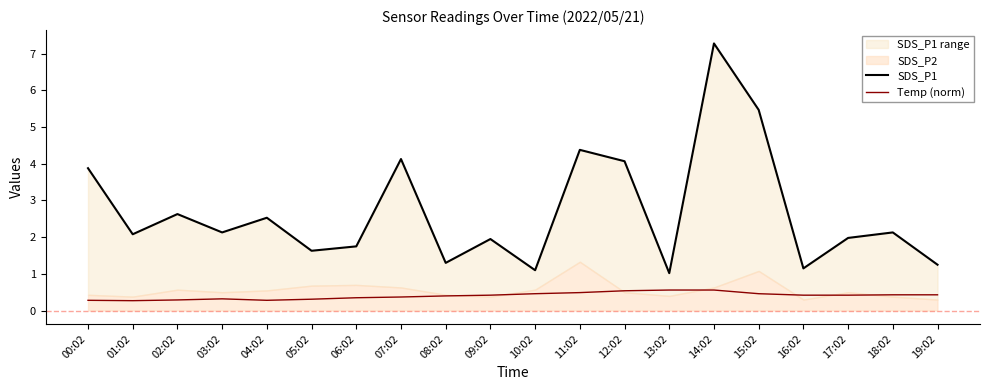

Reading right to left, what are all the values shown in this chart?

SDS_P1: 19:02=1.2	18:02=2.1	17:02=2.0	16:02=1.1	15:02=5.5	14:02=7.3	13:02=1.0	12:02=4.1	11:02=4.4	10:02=1.1	09:02=1.9	08:02=1.3	07:02=4.1	06:02=1.8	05:02=1.6	04:02=2.5	03:02=2.1	02:02=2.6	01:02=2.1	00:02=3.9
Temp (norm): 19:02=0.4	18:02=0.4	17:02=0.4	16:02=0.4	15:02=0.5	14:02=0.6	13:02=0.6	12:02=0.5	11:02=0.5	10:02=0.5	09:02=0.4	08:02=0.4	07:02=0.4	06:02=0.3	05:02=0.3	04:02=0.3	03:02=0.3	02:02=0.3	01:02=0.3	00:02=0.3